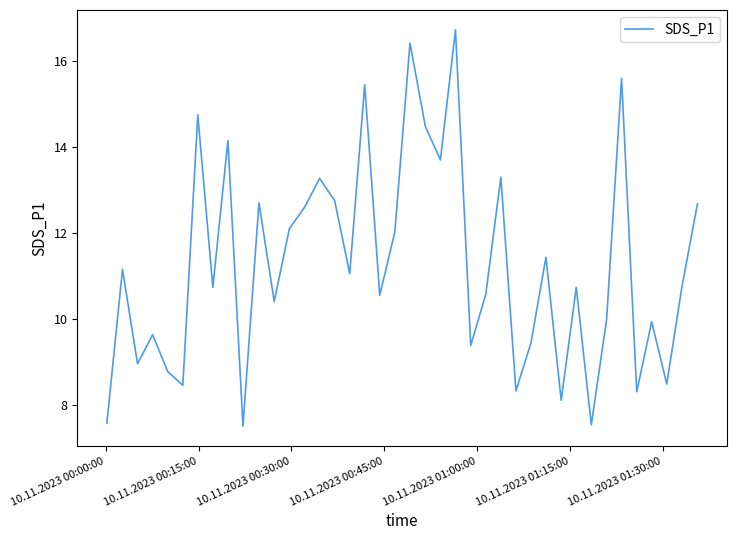

What is the maximum value shown in the chart?

16.7